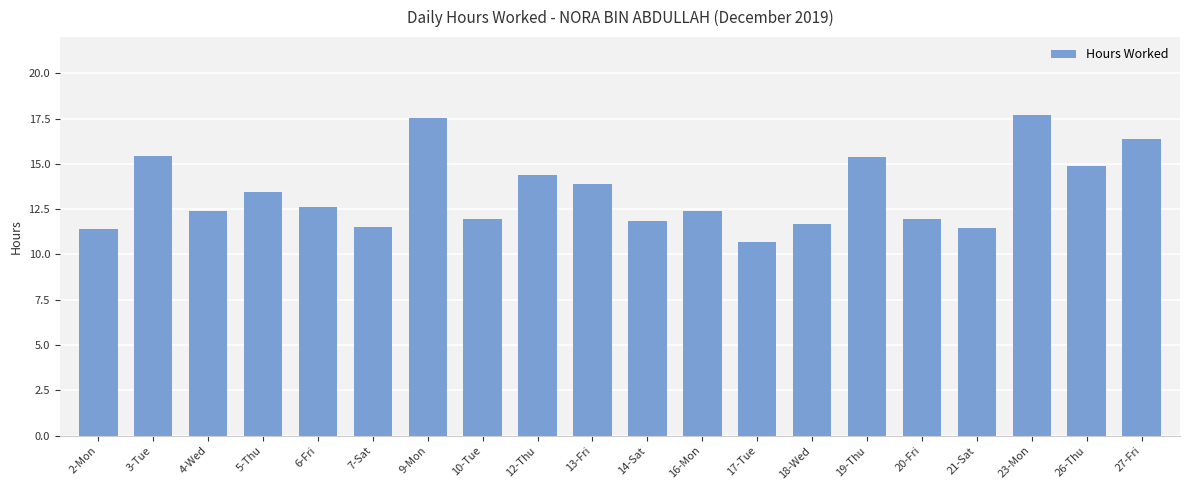

What is the difference between the maximum and minimum values?

7.0